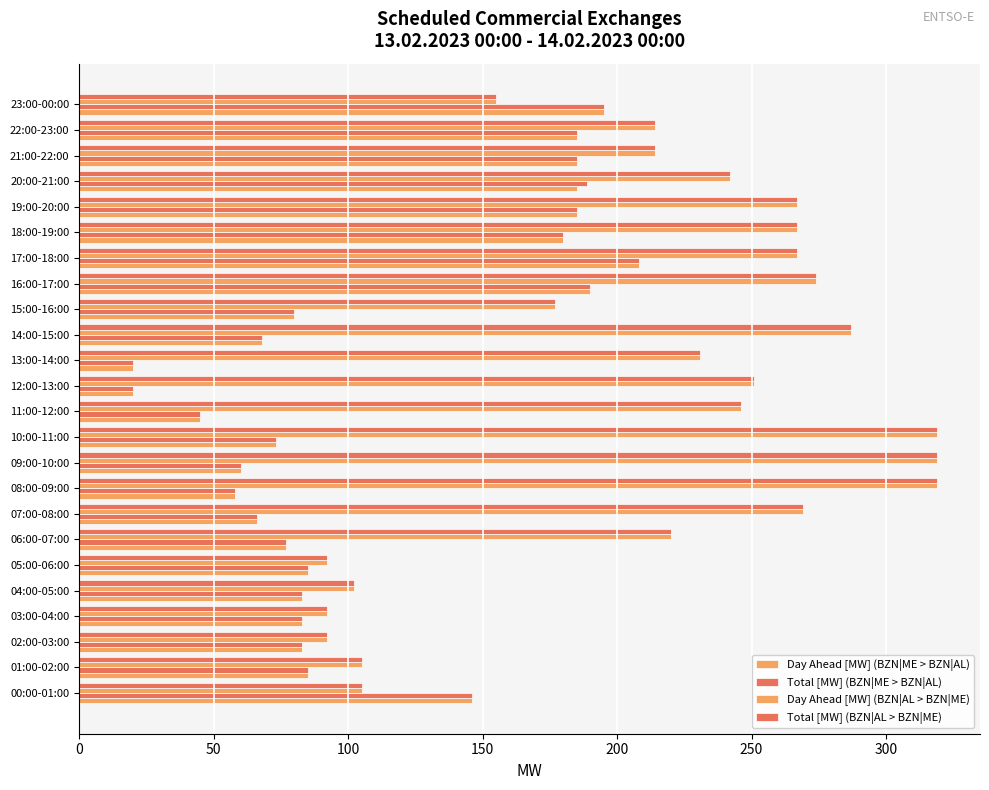

Which series has the widest spread of values?

Day Ahead [MW] (BZN|AL > BZN|ME)